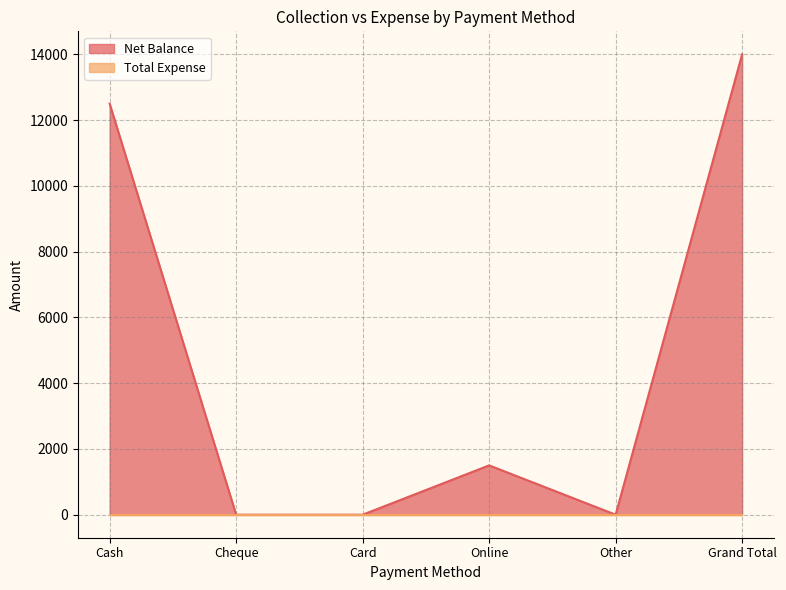

At which category does the chart reach its minimum across all series?

Cheque